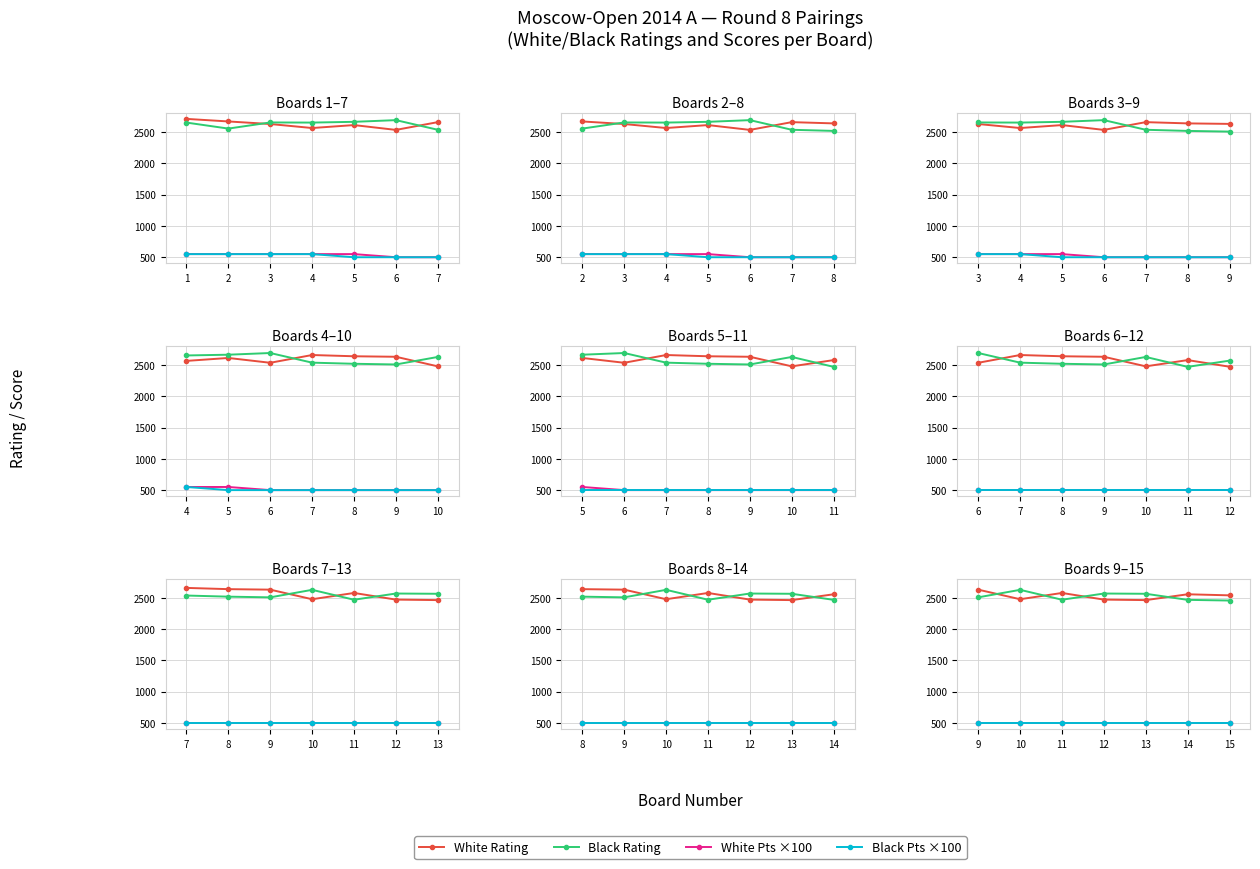

What is the average value of the Black Pts ×100 series?

500